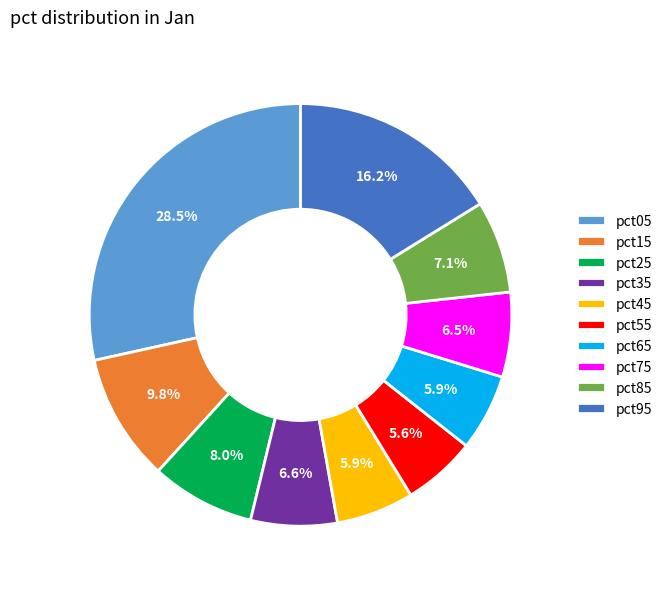

What is the largest slice in the pie chart?

pct05